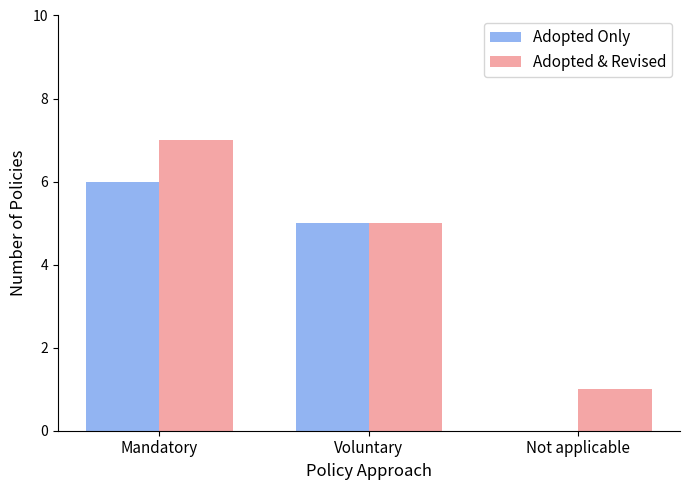

Which series has the largest total across all categories?

Adopted & Revised